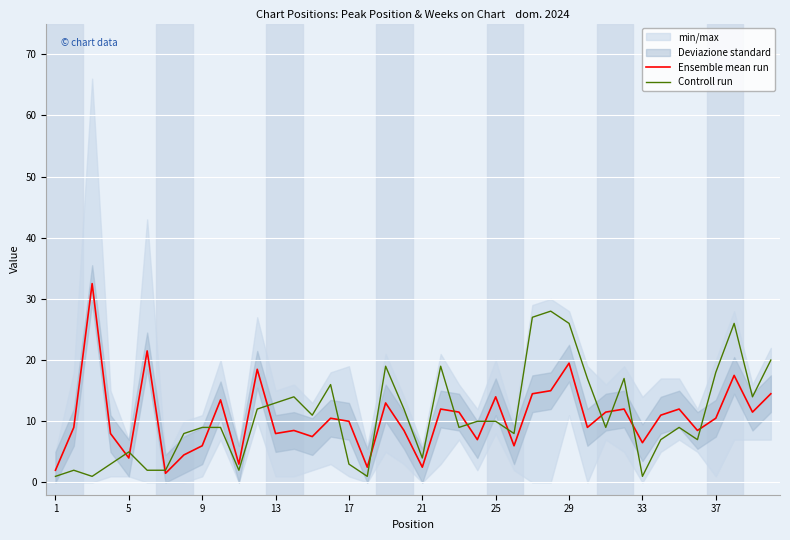

How many lines are shown in the chart?

2